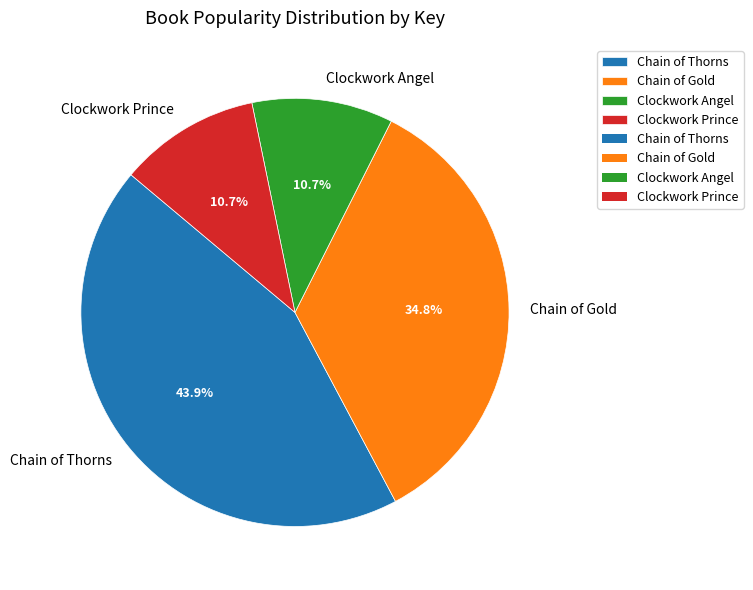

Count the number of slices in the pie.

4